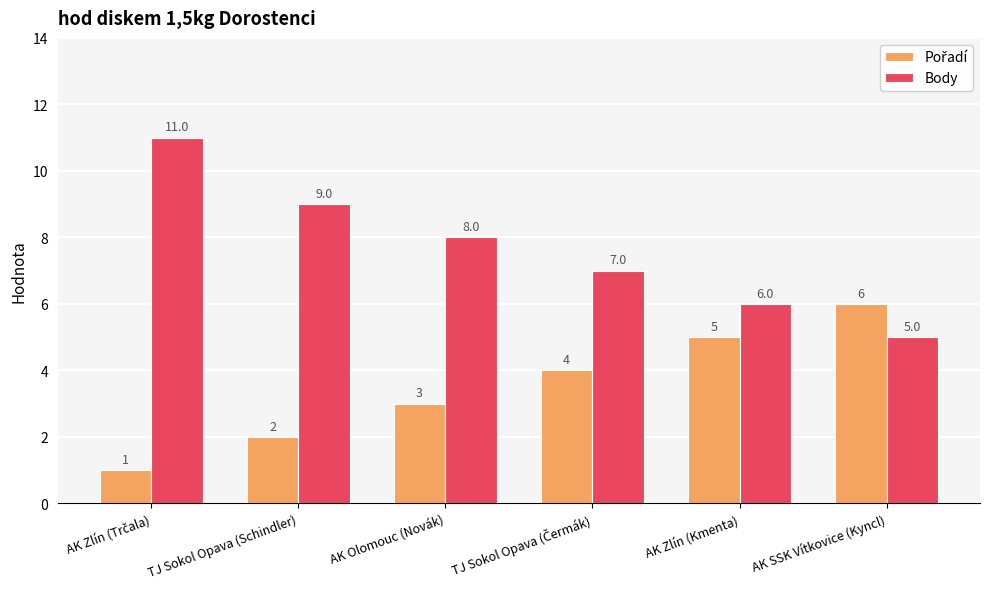

What is the total value across all series at AK Zlín (Kmenta)?

11